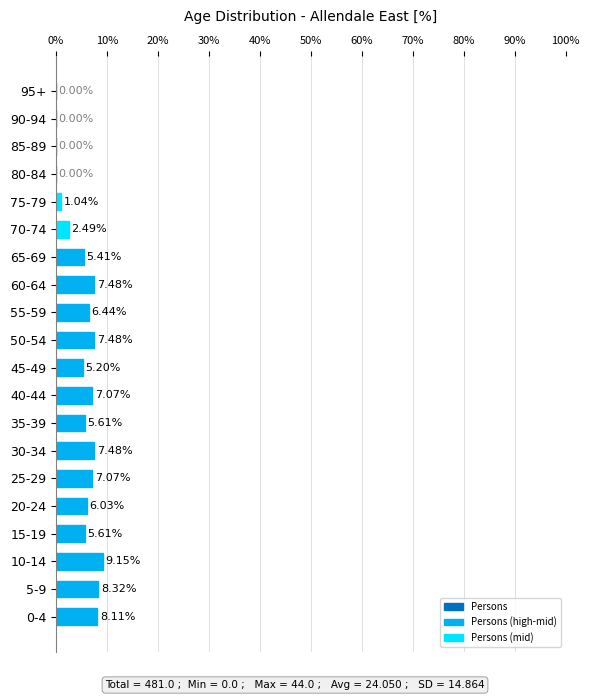

Where is the data nearest to the value 4?

45-49